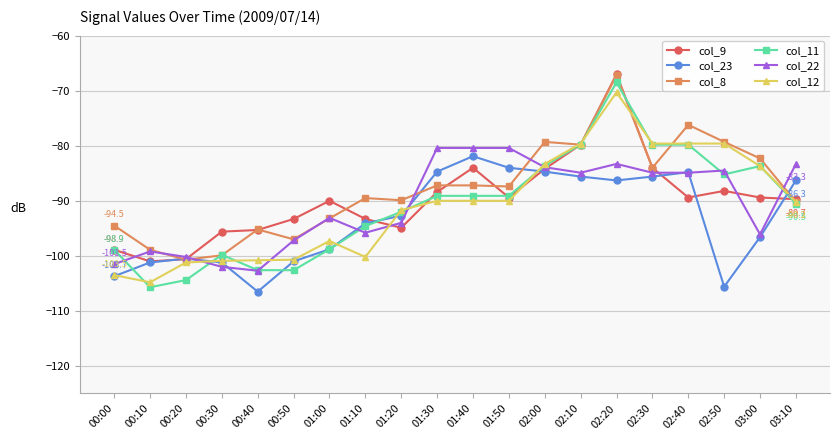

What is the smallest value displayed?

-106.5